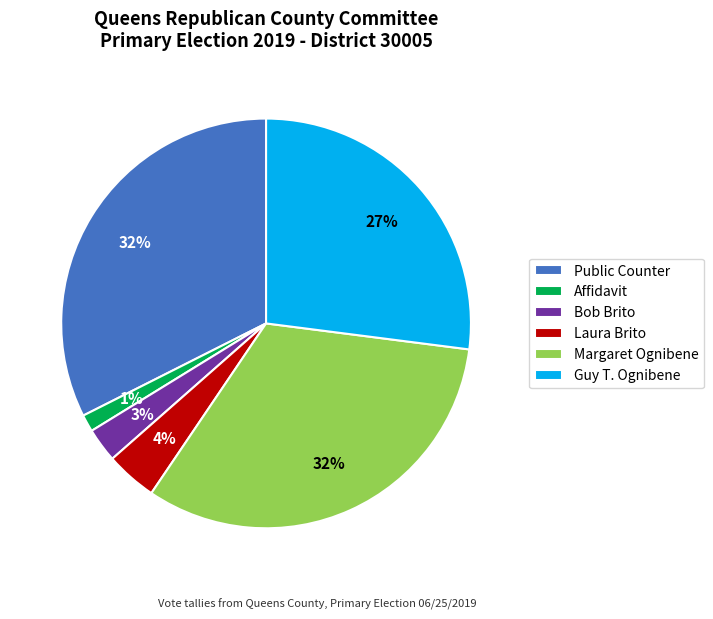

True or false: Affidavit accounts for 1% of the total.

True